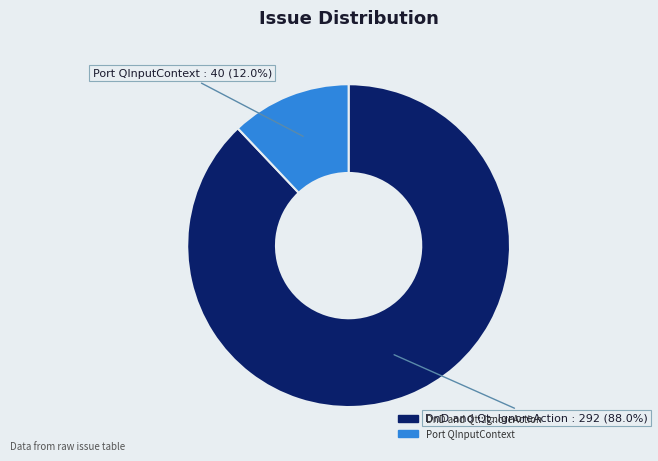

What is the largest slice in the pie chart?

DnD and Qt::IgnoreAction